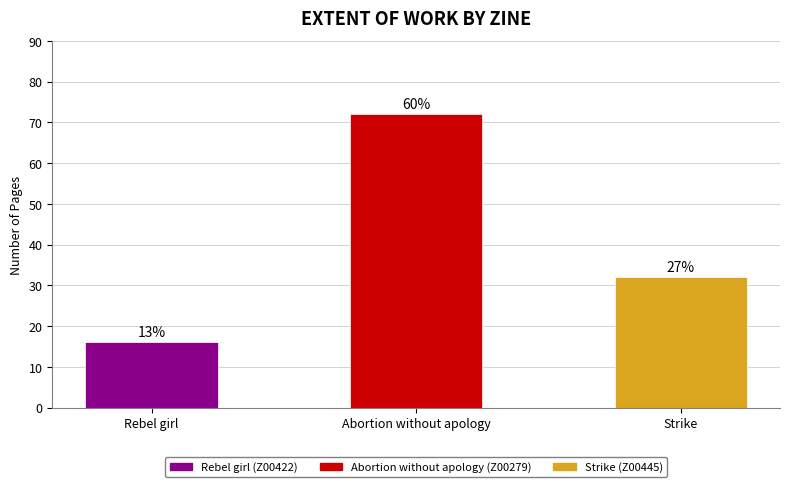

What is the value of the 3rd bar from the left?

32